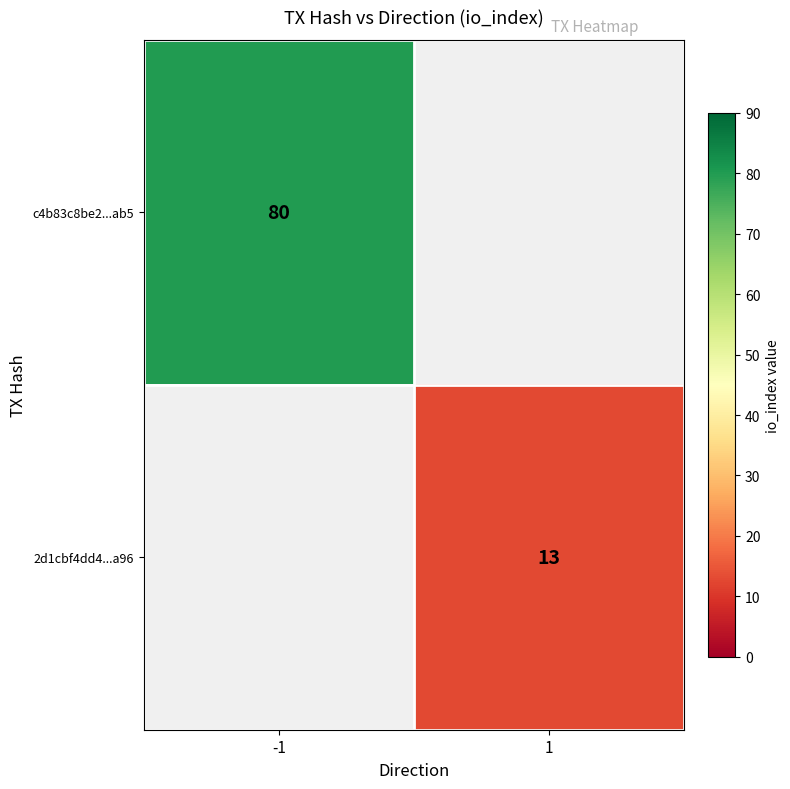

The value of 2d1cbf4dd4...a96 at 1 is 17. True or false?

False